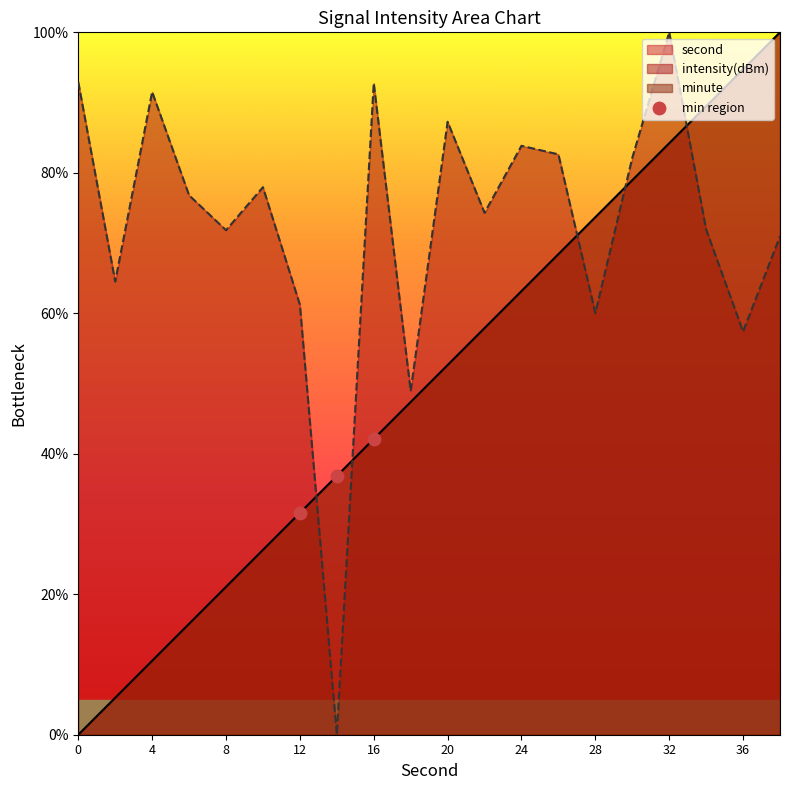

What is the difference between the maximum and minimum values in the intensity(dBm) series?

100.0